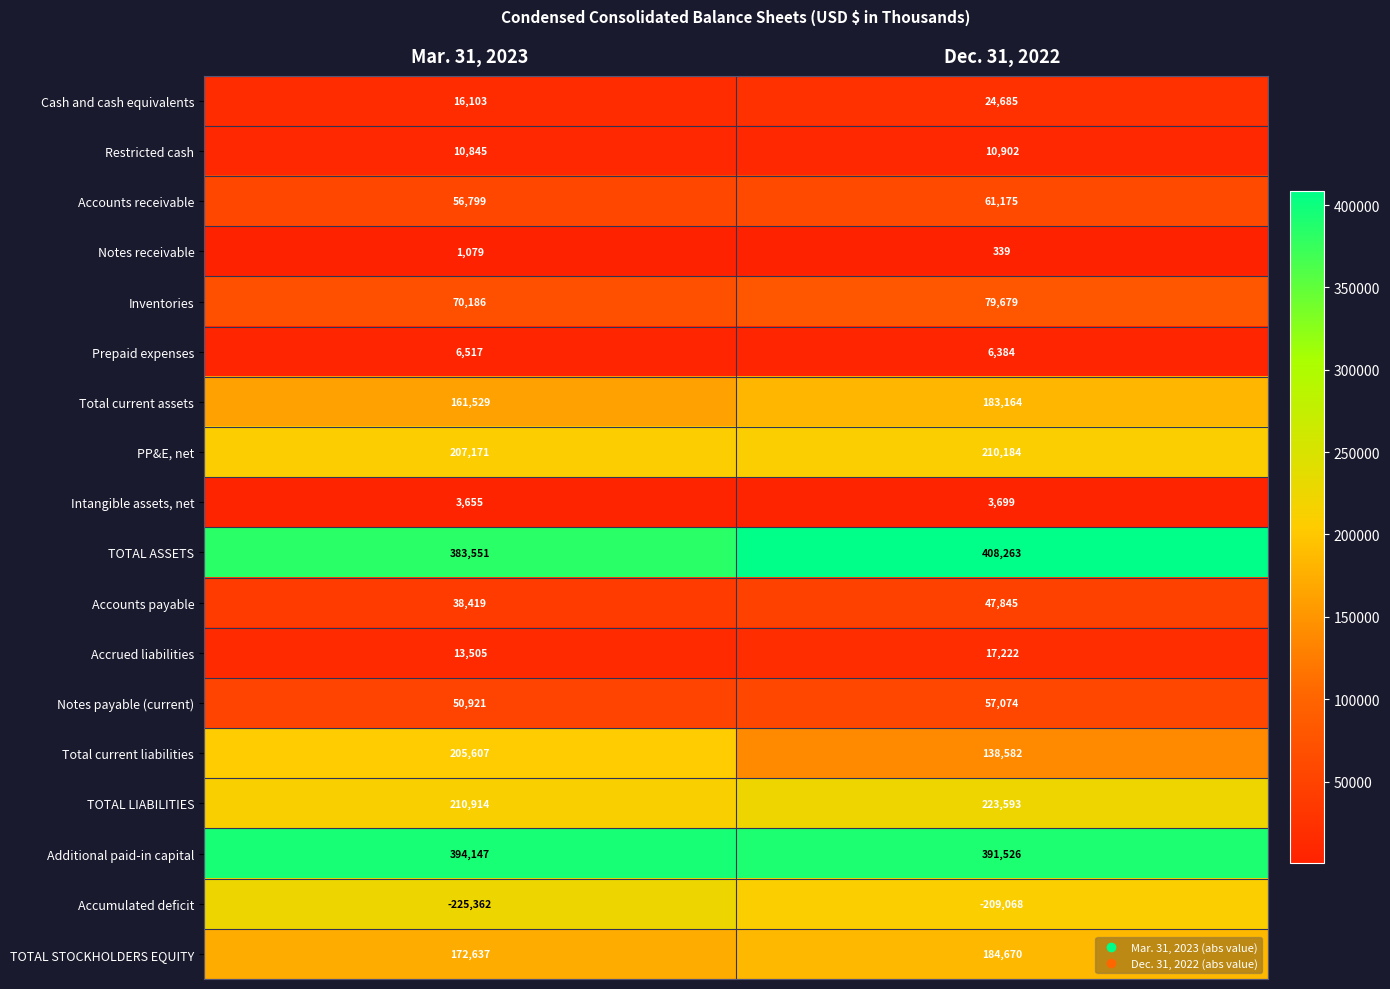

True or false: TOTAL ASSETS has a value of 383551 at Mar. 31, 2023.

True